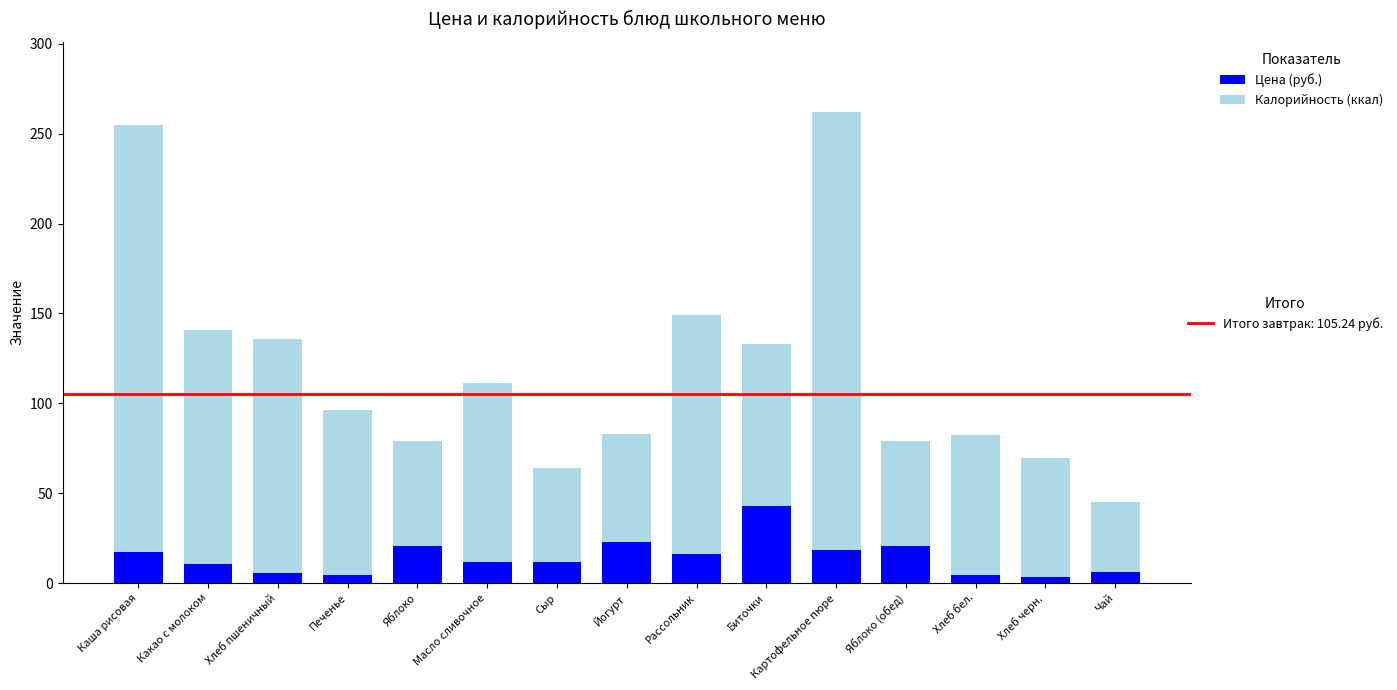

What is the total value across all series at Чай?

45.3